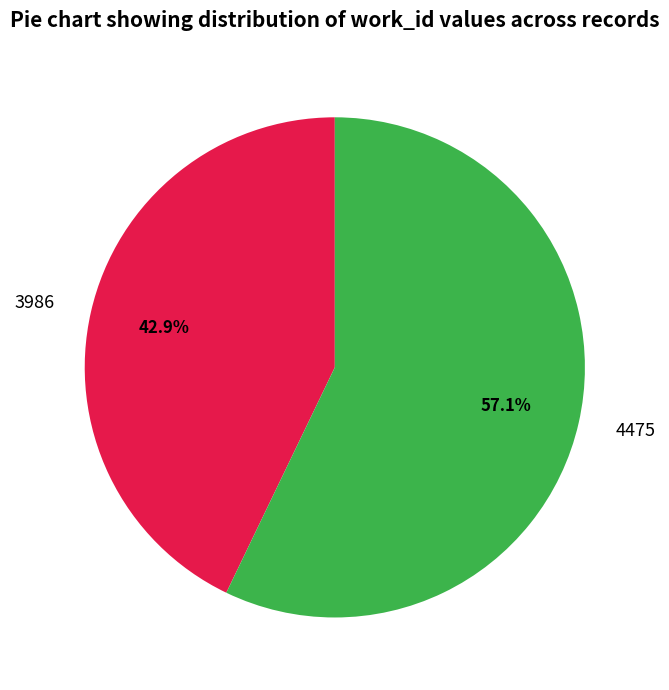

What is the total percentage of 4475 and 3986?

100.0%